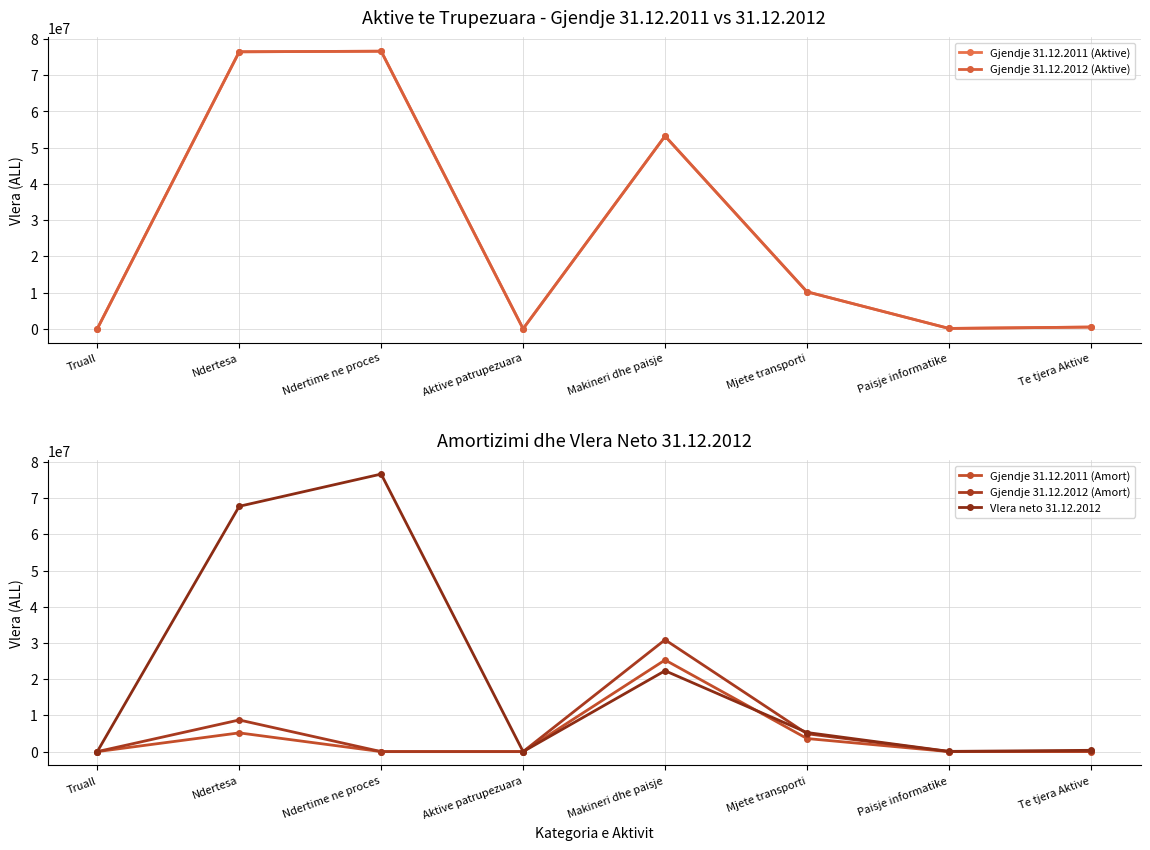

How many lines are shown in the chart?

5